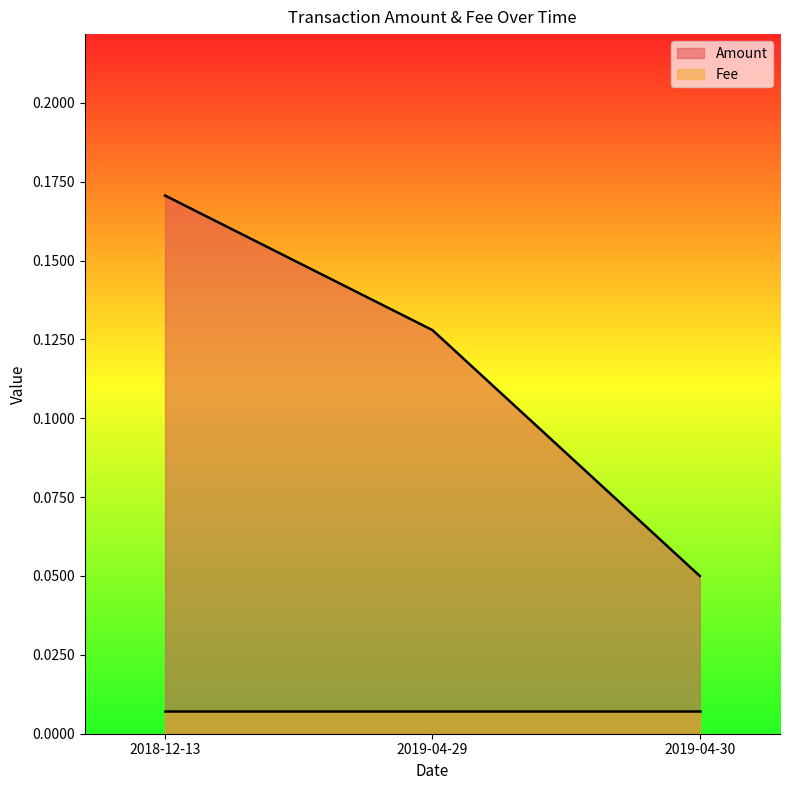

Does the chart display data point markers on the line(s)?

No